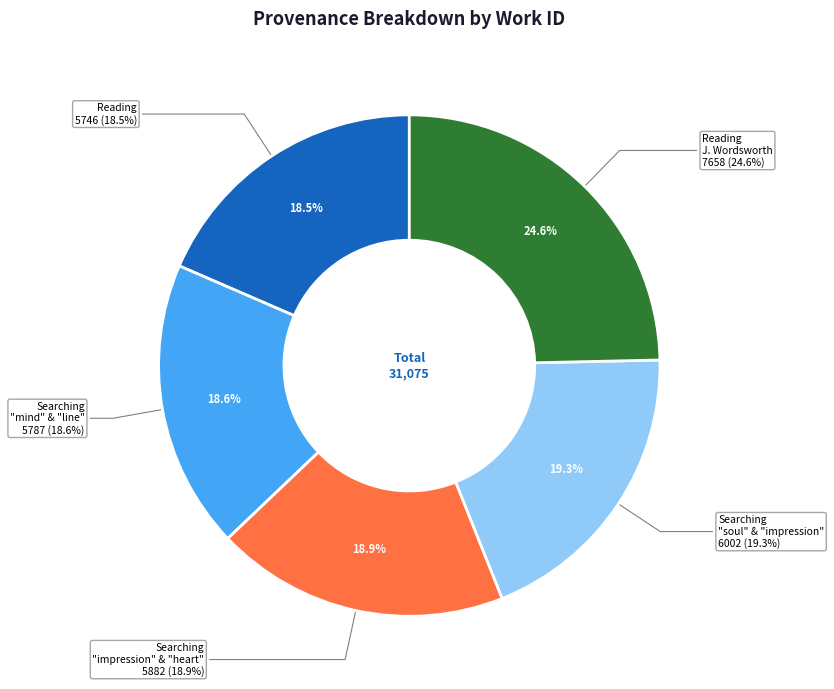

To the nearest percent, what percentage of the pie is Searching impression and heart in HDIS?

19%